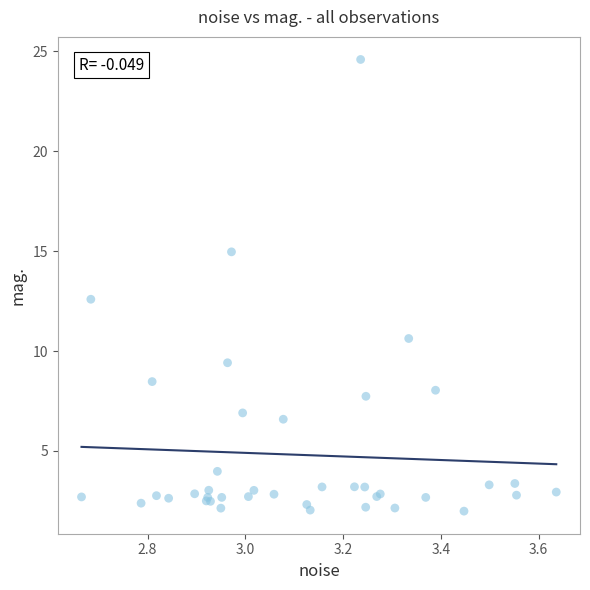

What Y value in the scatter plot is closest to 13?

12.6